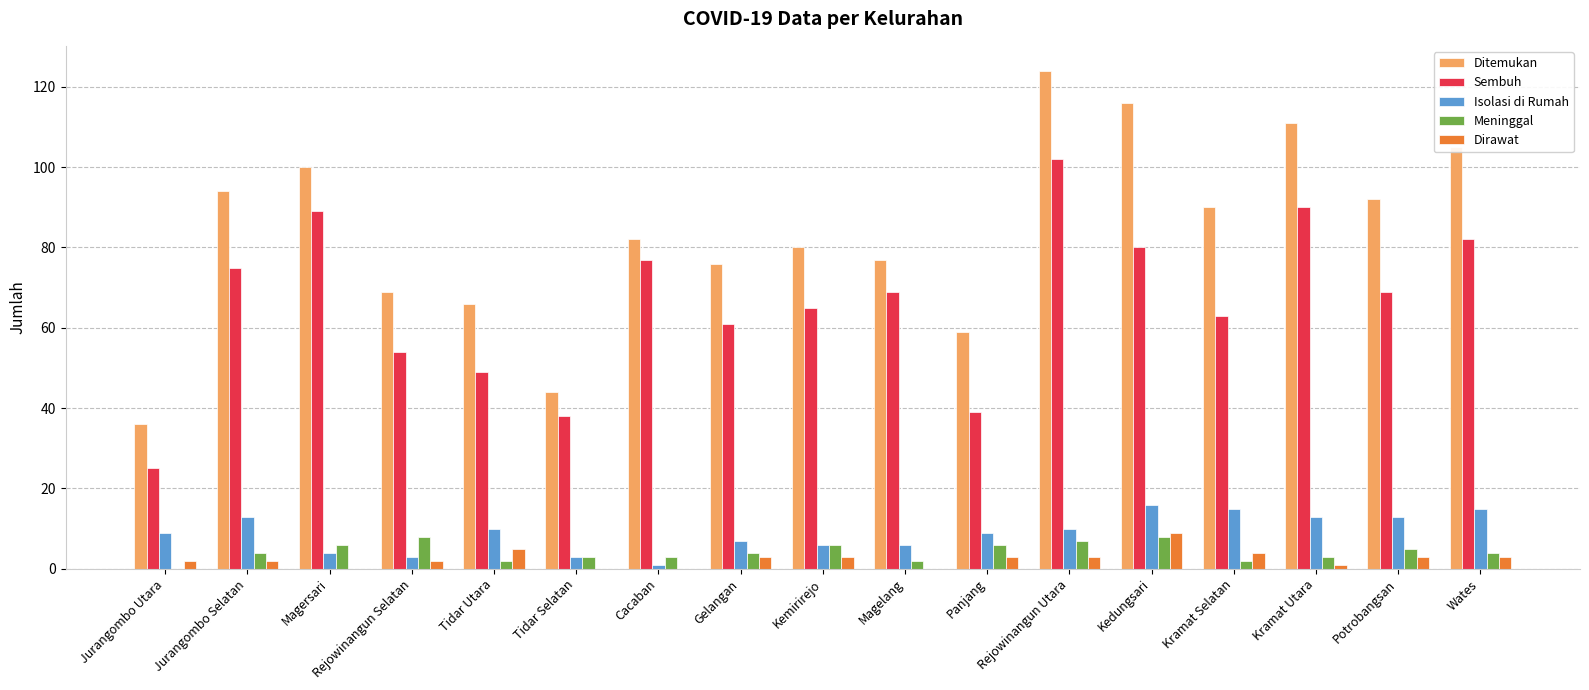

What is the sum of all Isolasi di Rumah values?

153